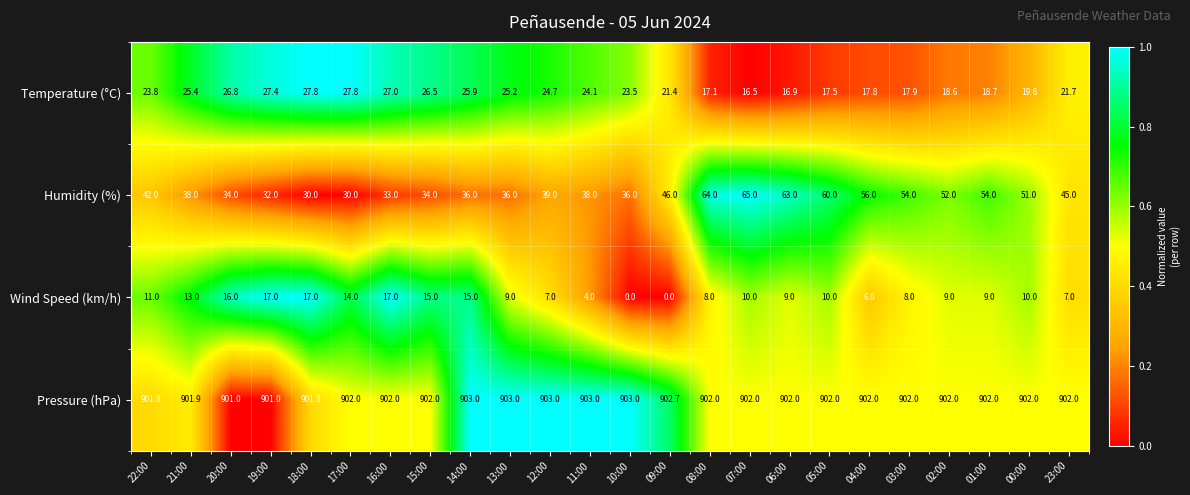

Rank the series at 23:00 from lowest to highest value.

Wind Speed (km/h), Temperature (°C), Humidity (%), Pressure (hPa)